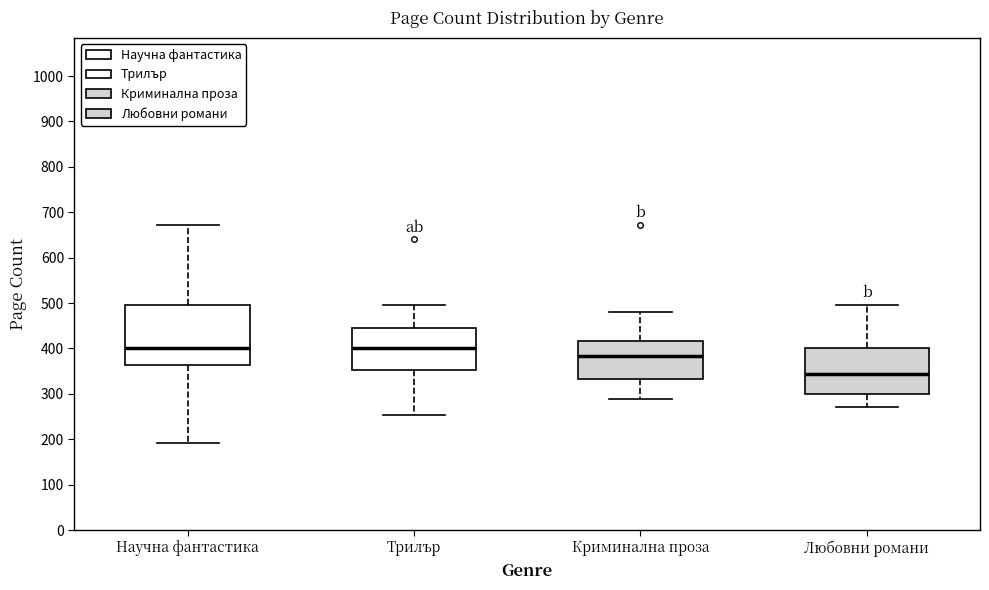

Reading left to right, read every box against the y-axis: the position of its median line, the range the box covers, and the ends of its whiskers. The values are not printed on the chart, so give them approximately, as read against the axis.

Научна фантастика: median 400, box 360 to 500, whiskers 190 to 670
Трилър: median 400, box 350 to 440, whiskers 250 to 500
Криминална проза: median 380, box 330 to 420, whiskers 290 to 480
Любовни романи: median 340, box 300 to 400, whiskers 270 to 500